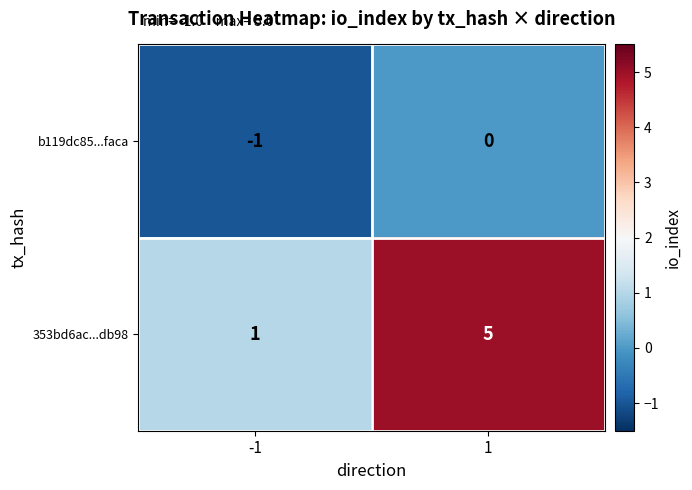

What is the maximum value for 353bd6ac...db98?

5